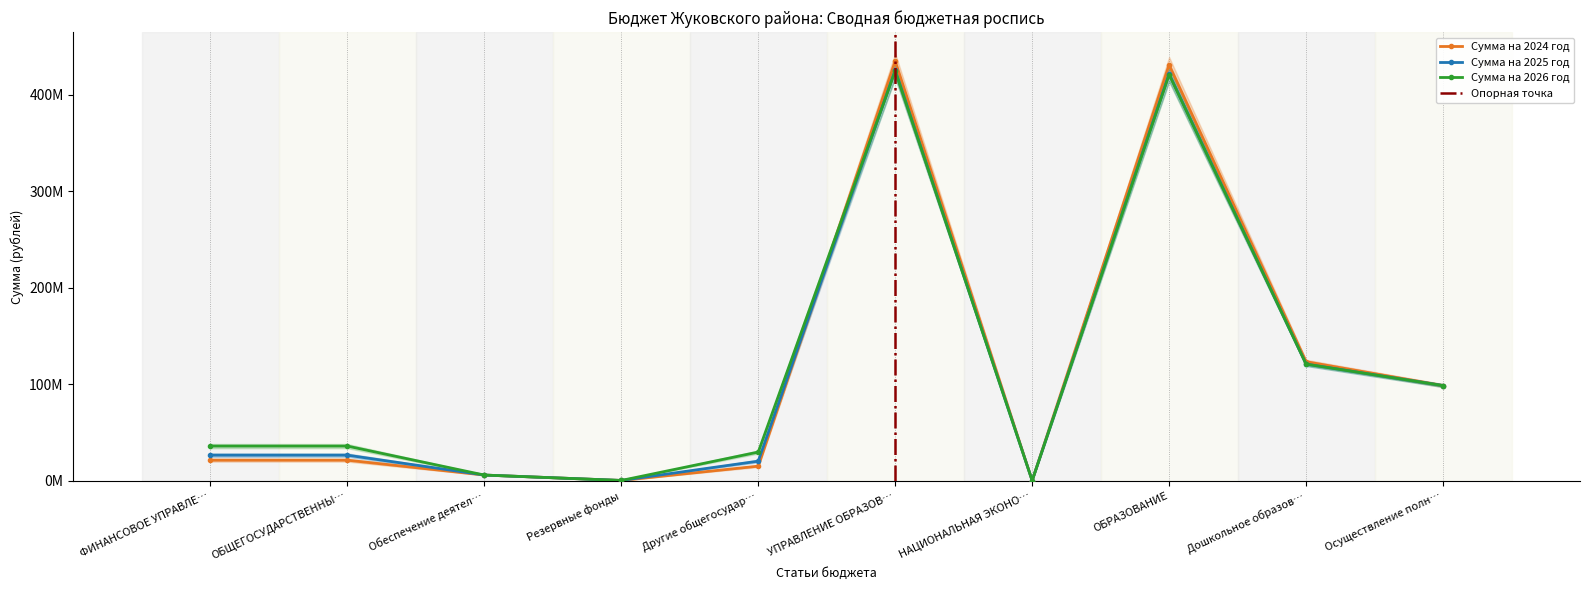

What are all the series names shown in the legend?

Сумма на 2024 год, Сумма на 2025 год, Сумма на 2026 год